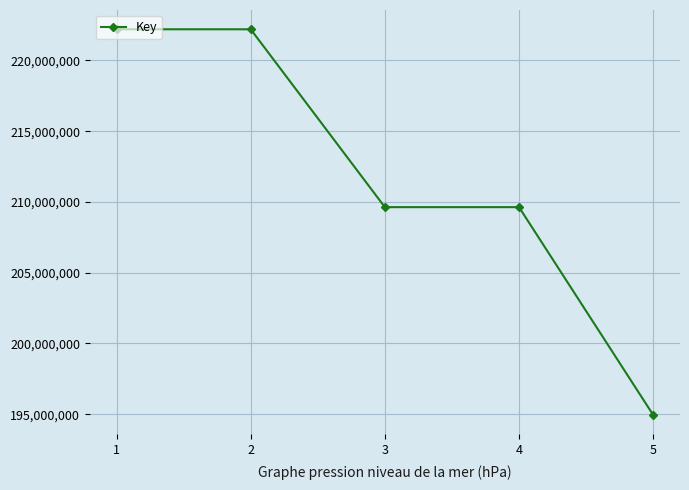

Which has a higher value, 5 or 3?

3